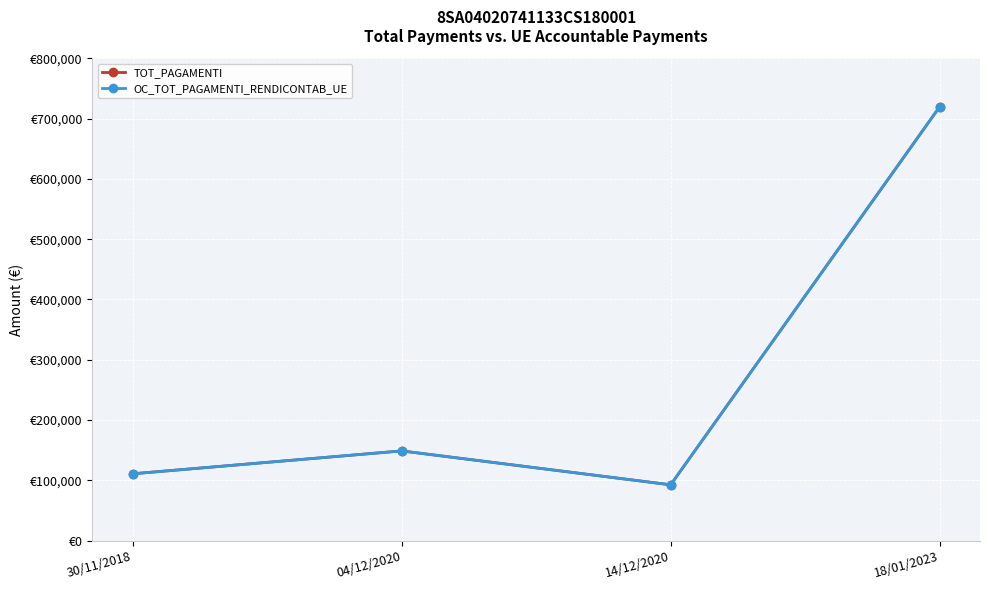

Does the chart have visible grid lines?

Yes